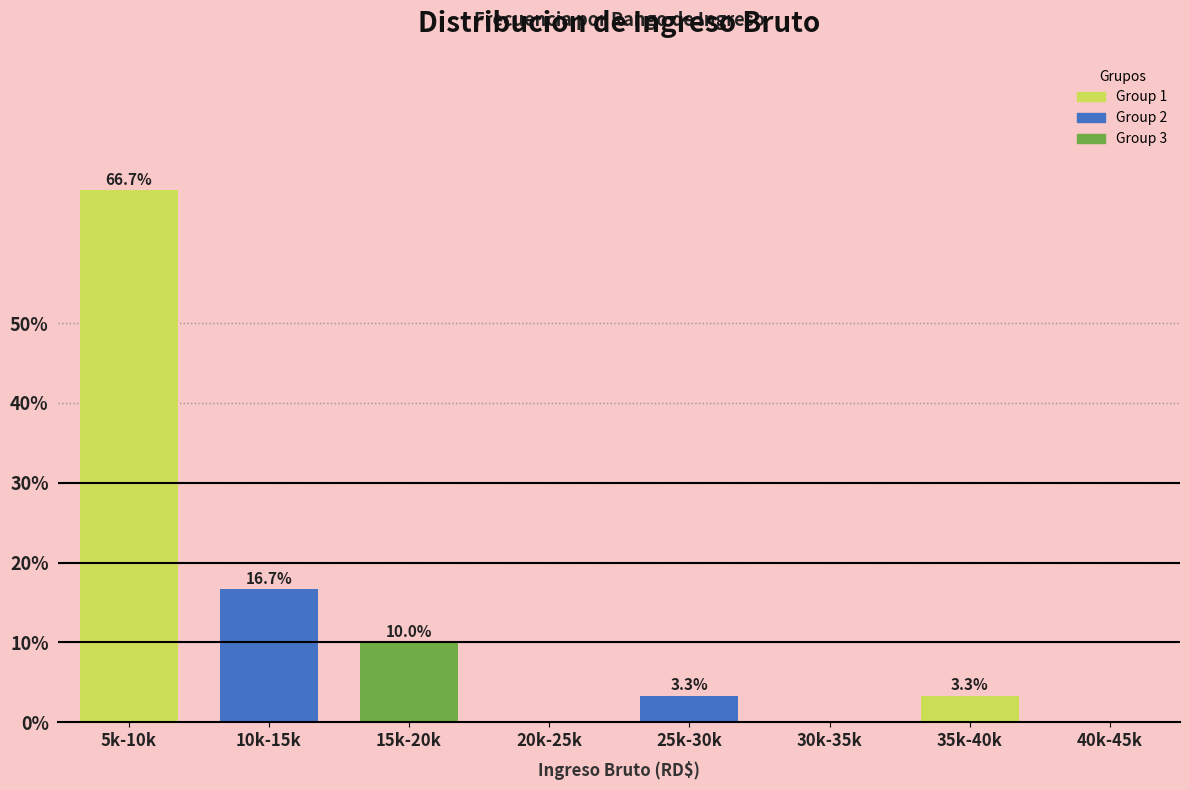

Reading left to right, extract all data points from this chart.

5k-10k=66.7	10k-15k=16.7	15k-20k=10.0	20k-25k=0.0	25k-30k=3.3	30k-35k=0.0	35k-40k=3.3	40k-45k=0.0